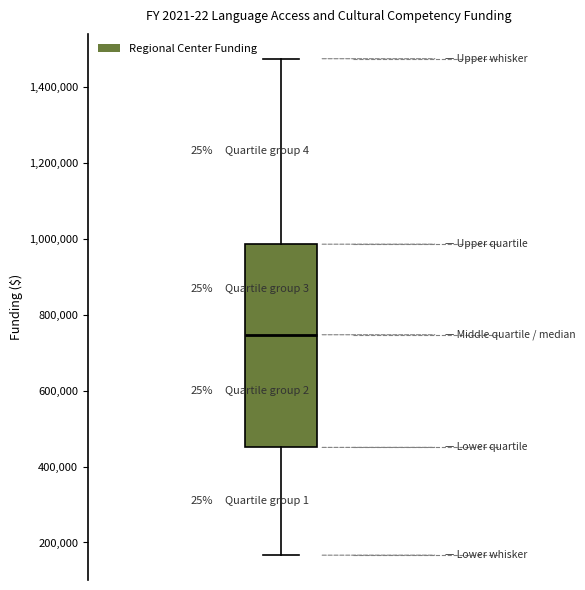

Where does the upper whisker of the box end on the y-axis? The values are not printed on the chart, so give them approximately, as read against the axis.

1480000